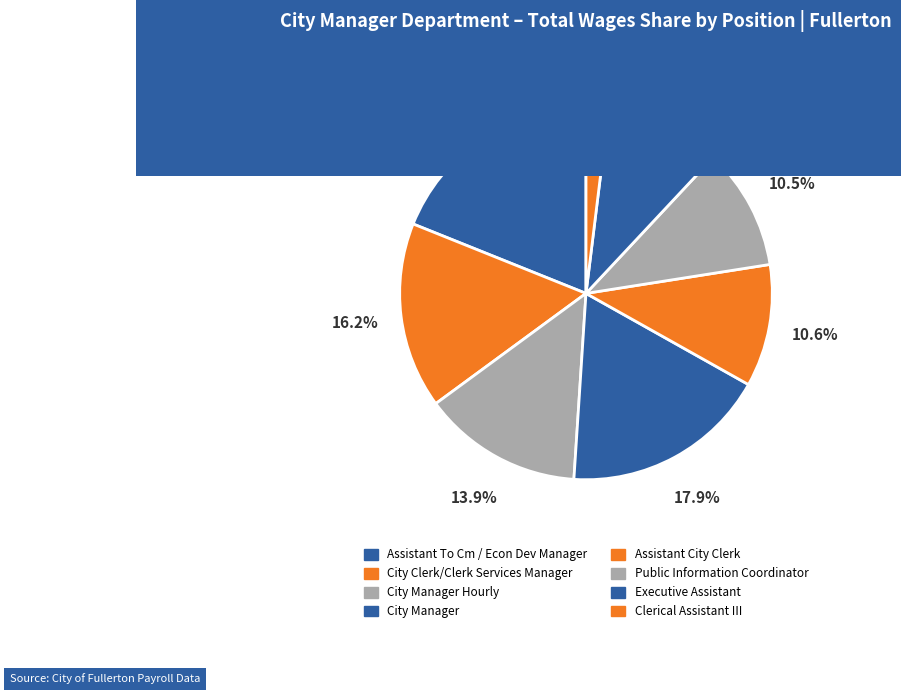

Count the number of slices in the pie.

8